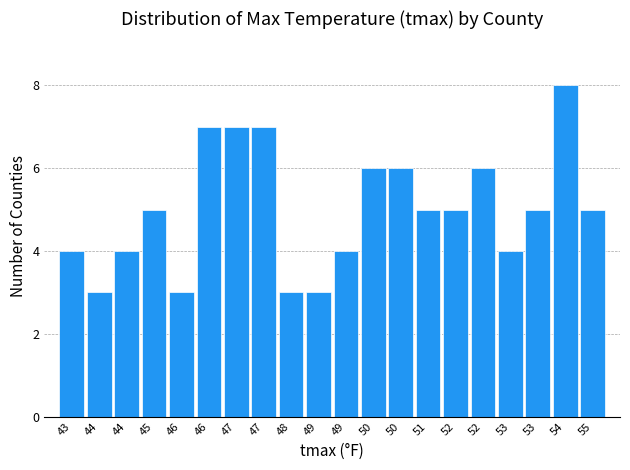

How many bars are there in total?

20